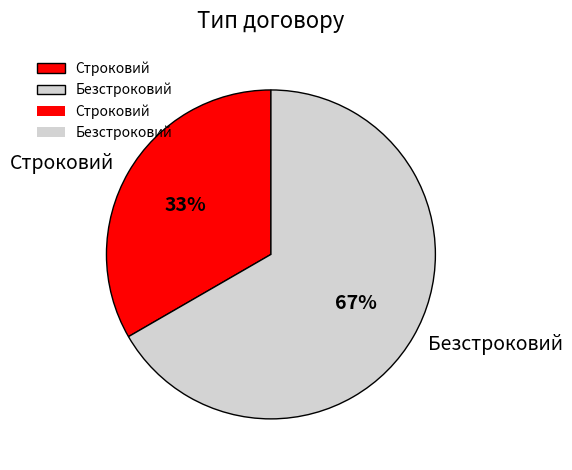

To the nearest percent, what percentage of the pie is Строковий?

33%